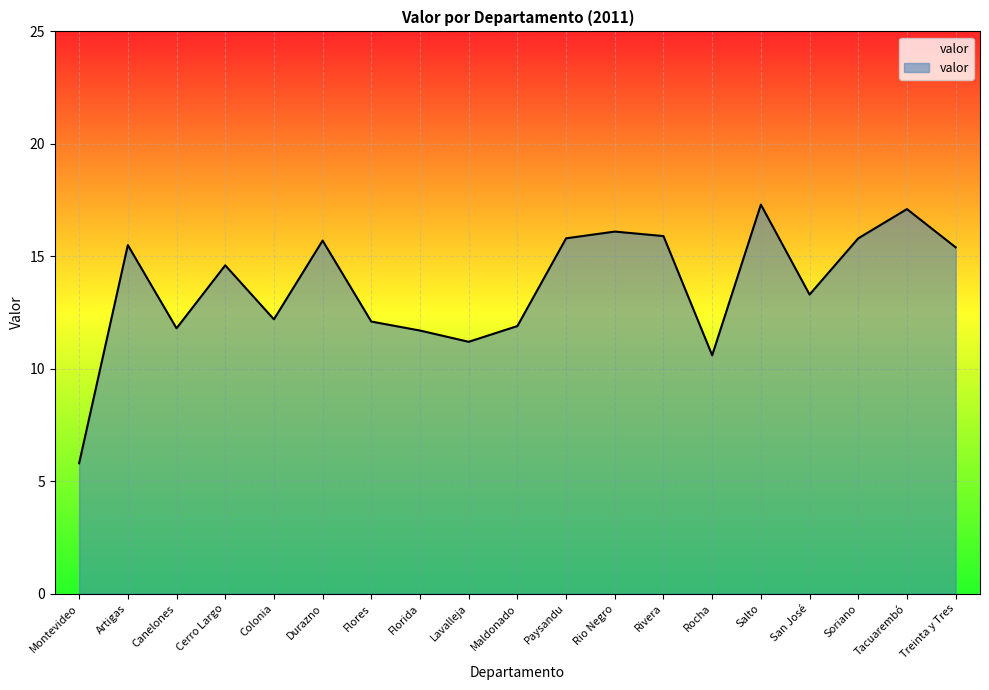

Where does the data first go above 14?

Artigas